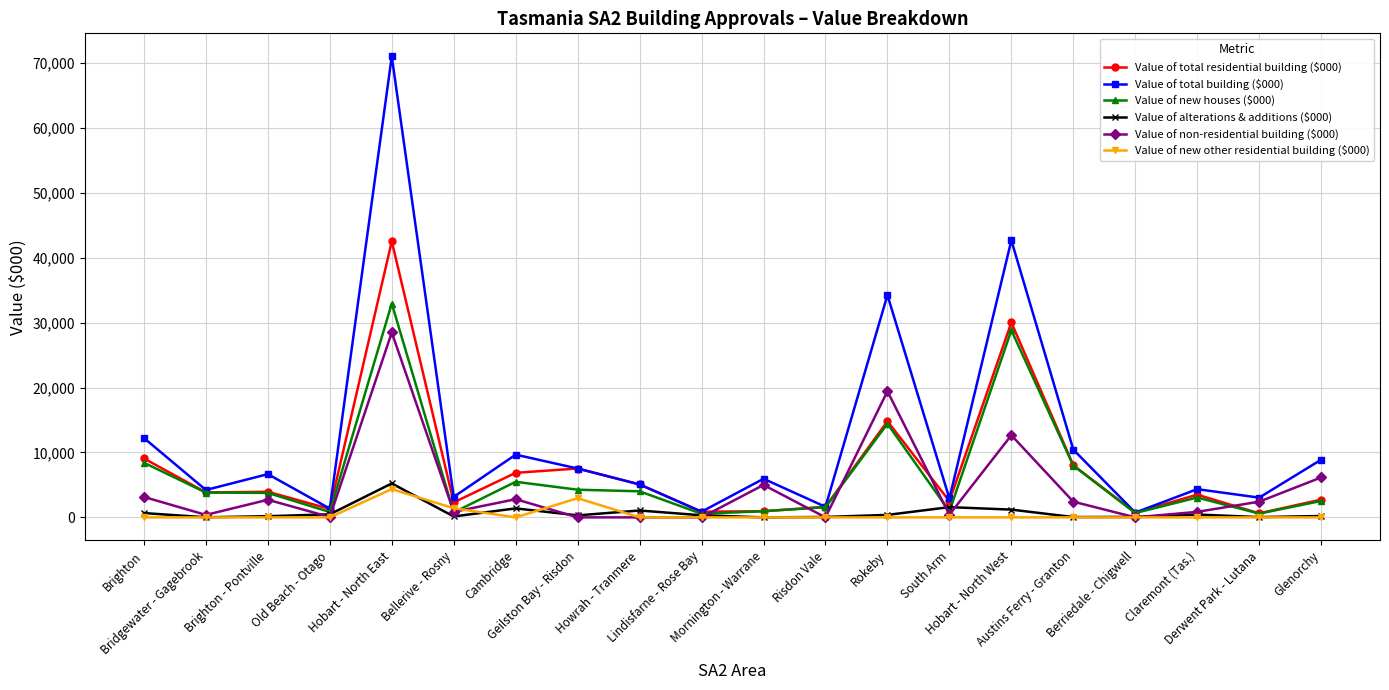

How many times do Value of total residential building ($000) and Value of non-residential building ($000) cross each other?

5